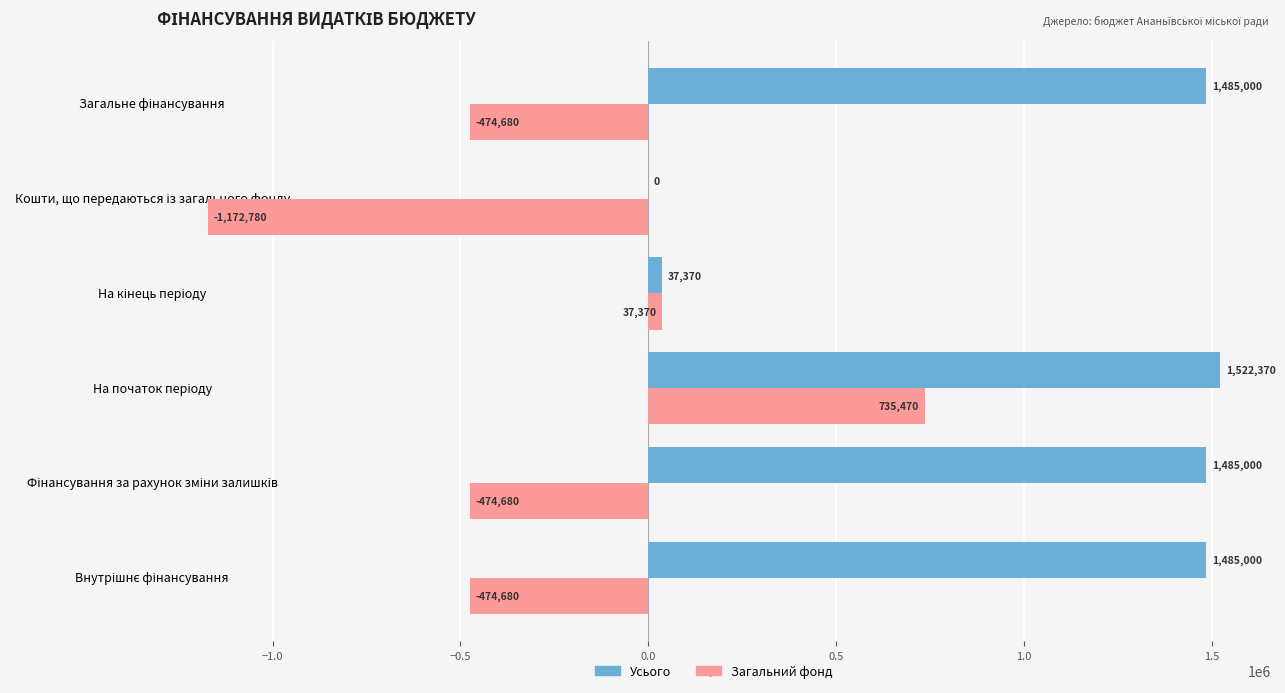

Which series has the largest range (max minus min)?

Загальний фонд